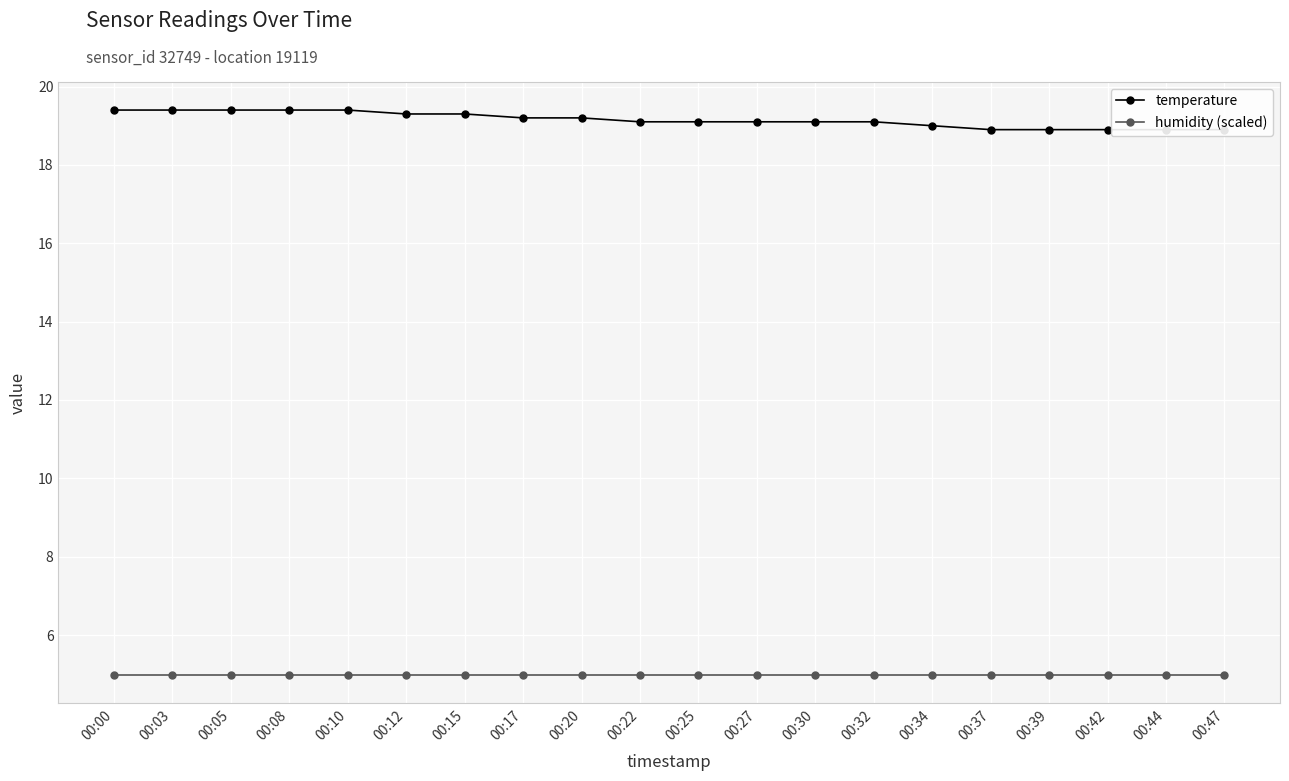

True or false: temperature and humidity (scaled) intersect in this chart.

False